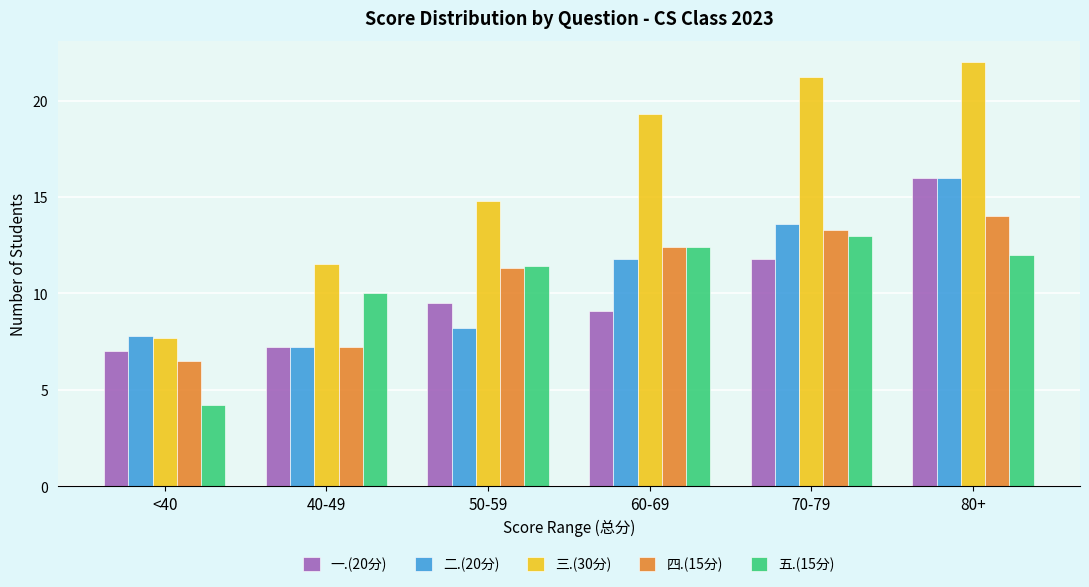

The 二.(20分) series shows 16.0 at 80+. True or false?

True